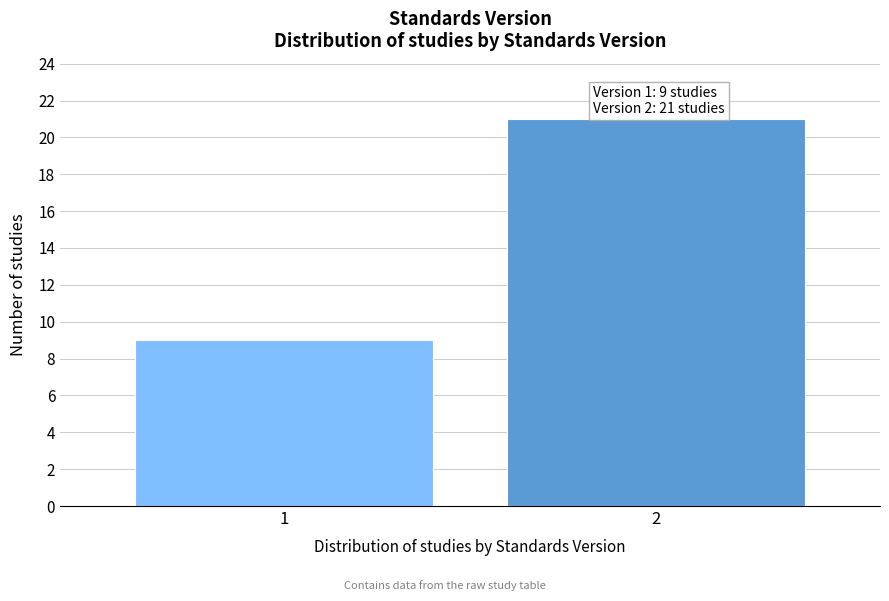

Reading right to left, what are all the values shown in this chart?

21	9